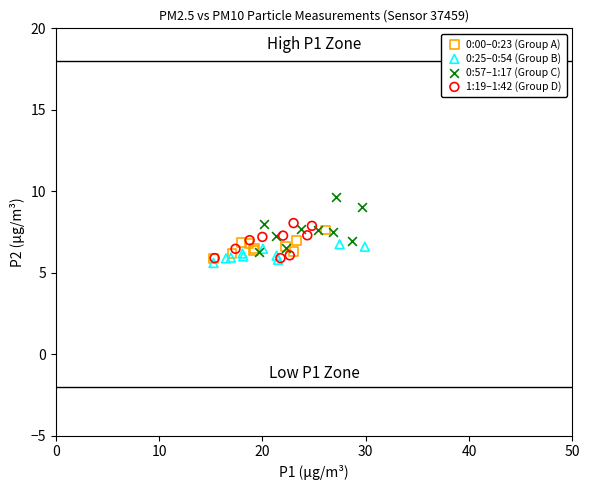

Which series contains the lowest Y value?

0:25–0:54 (Group B)